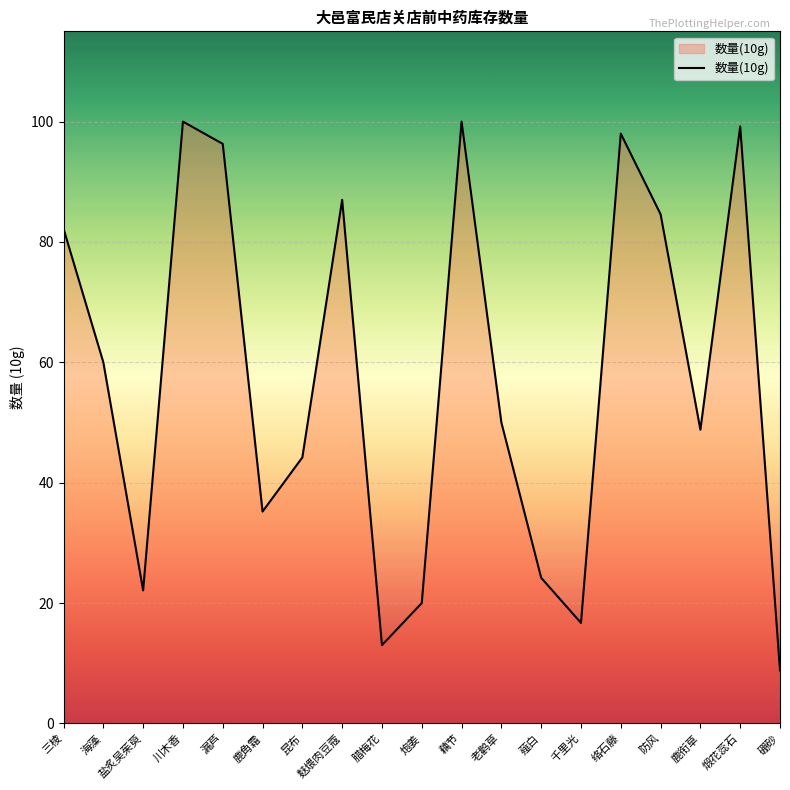

Where is the first local maximum?

川木香